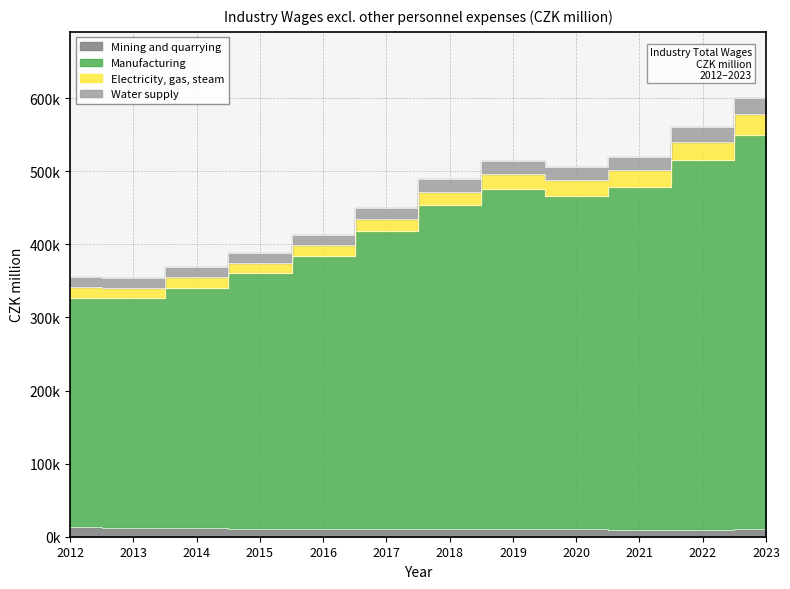

True or false: Water supply and Mining and quarrying cross at least once.

False